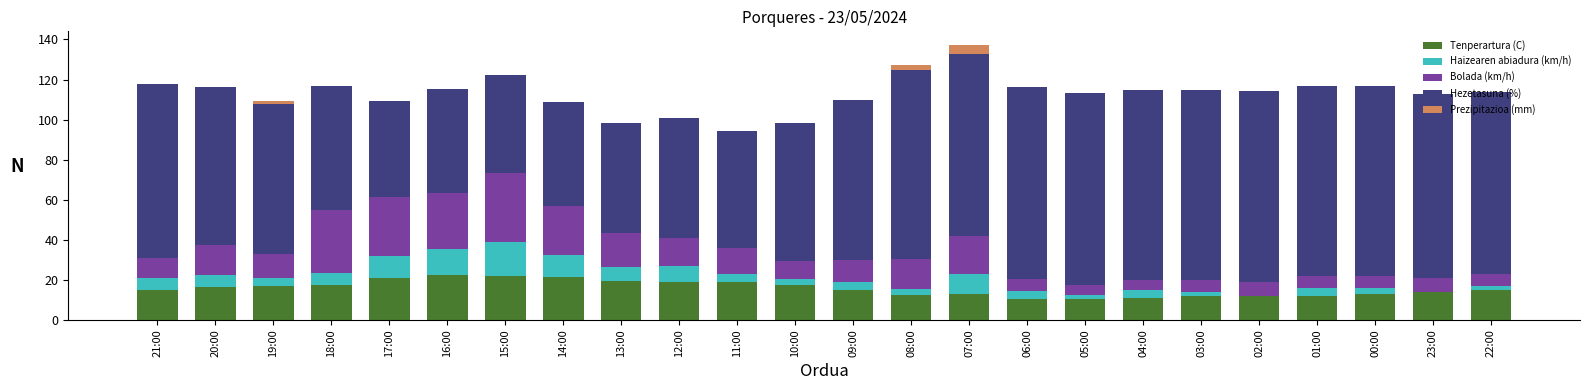

What is the maximum value for Tenperartura (C)?

22.3